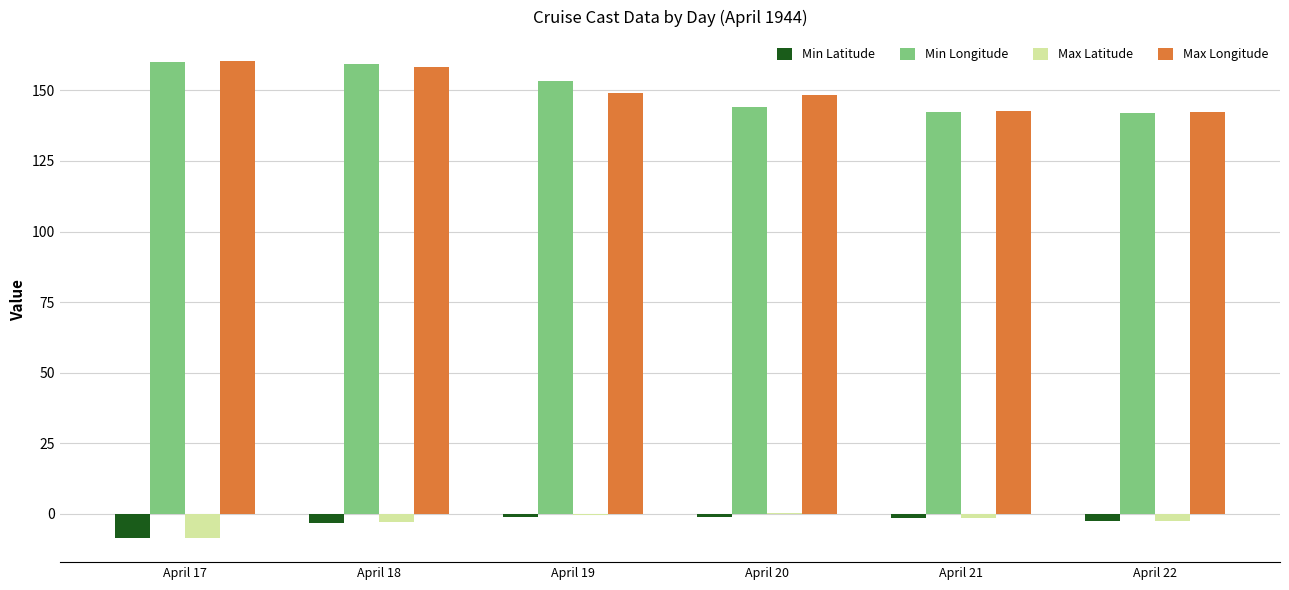

What is the greatest value displayed?

160.4